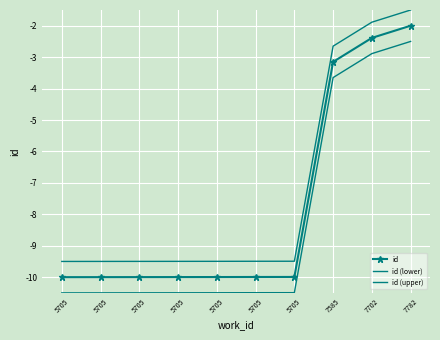

What is the value of the id point at the 4th from the left?

-10.0